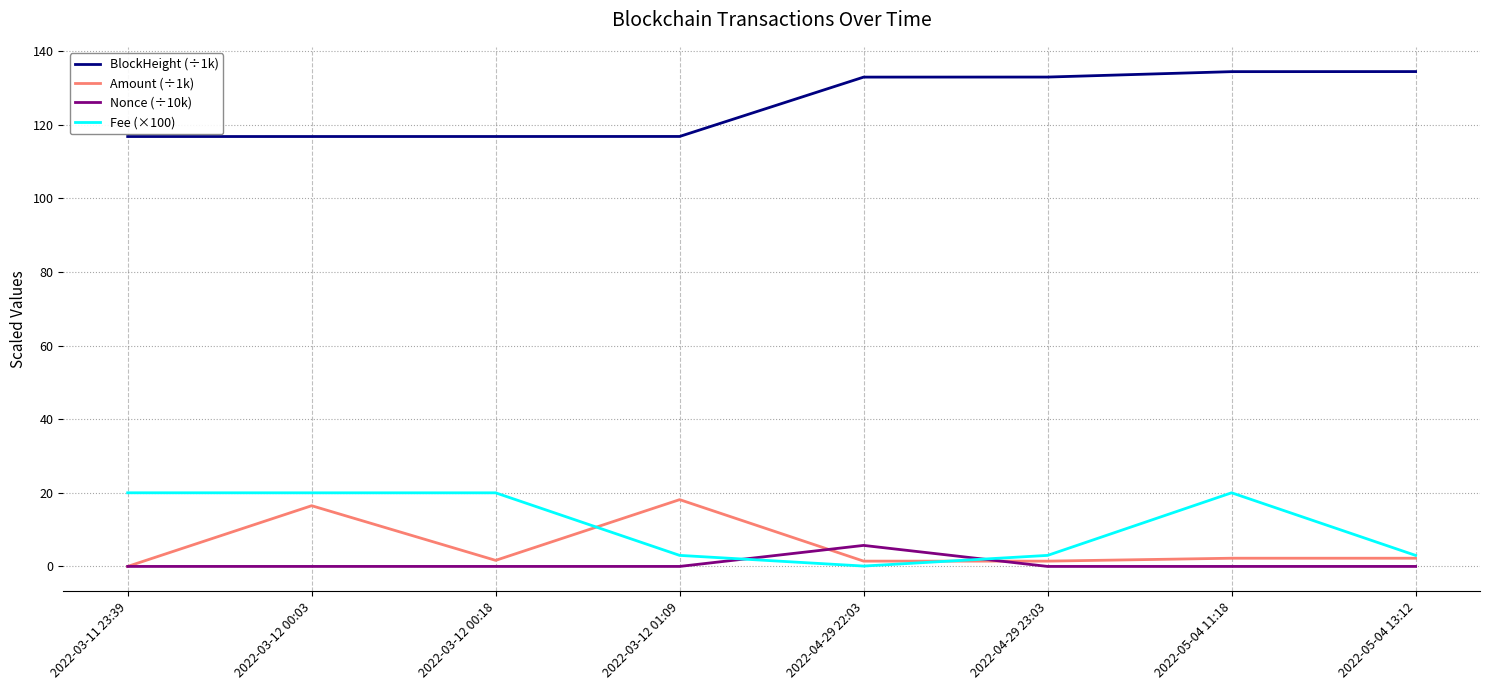

What is the difference between the maximum and minimum values in the Amount (÷1k) series?

18.1